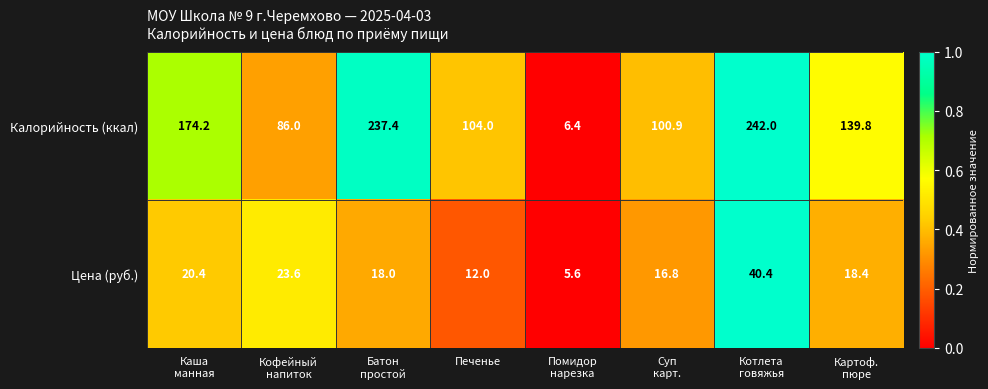

What is the total value across all series at Печенье?

116.0